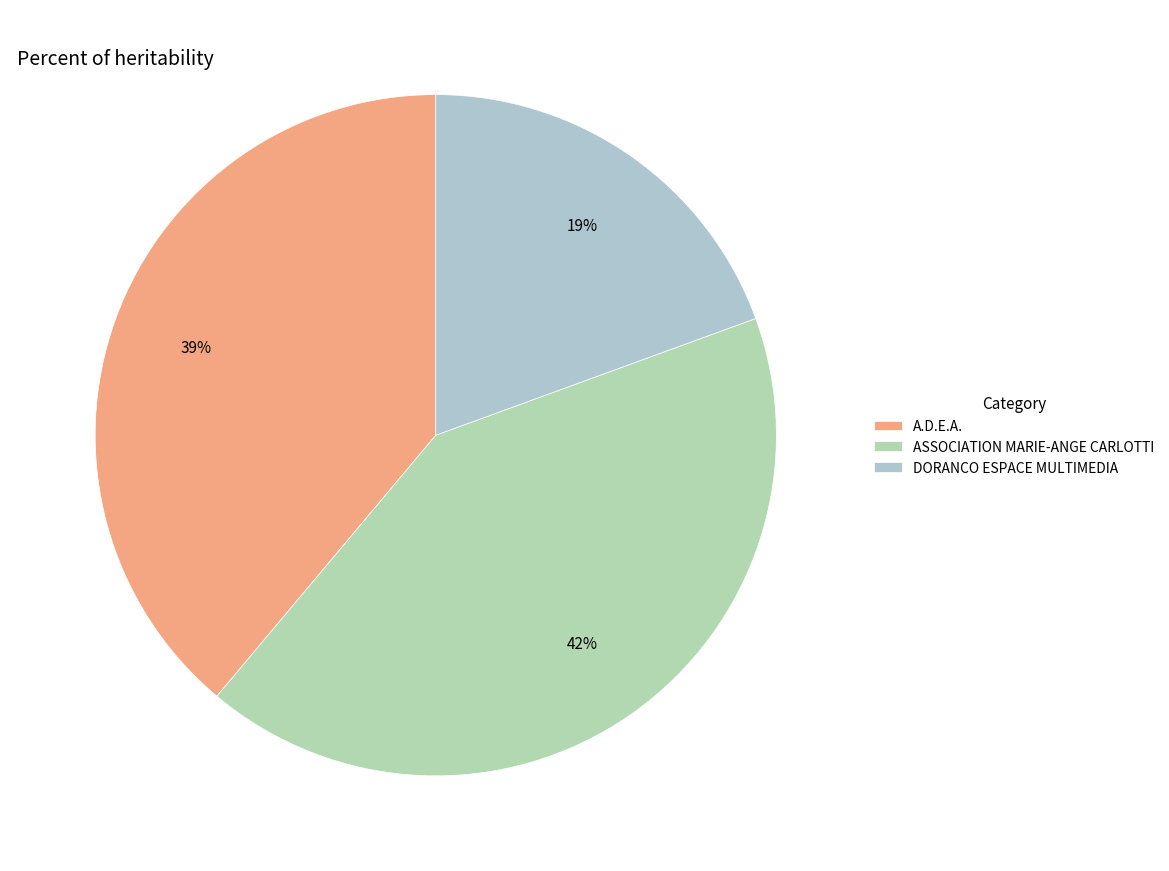

To the nearest percent, what is the difference between the A.D.E.A. and ASSOCIATION MARIE-ANGE CARLOTTI slice percentages?

3%